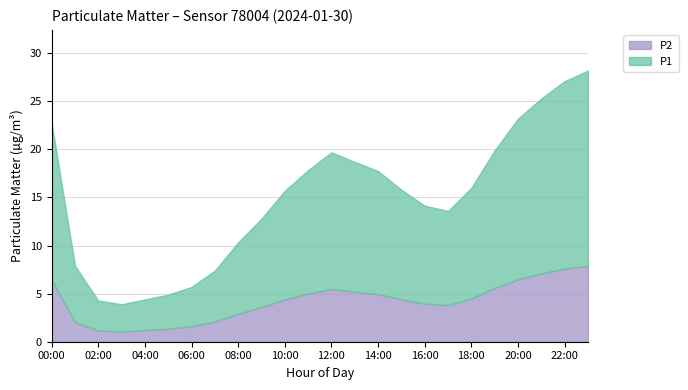

How many data points in P1 are less than 11?

11